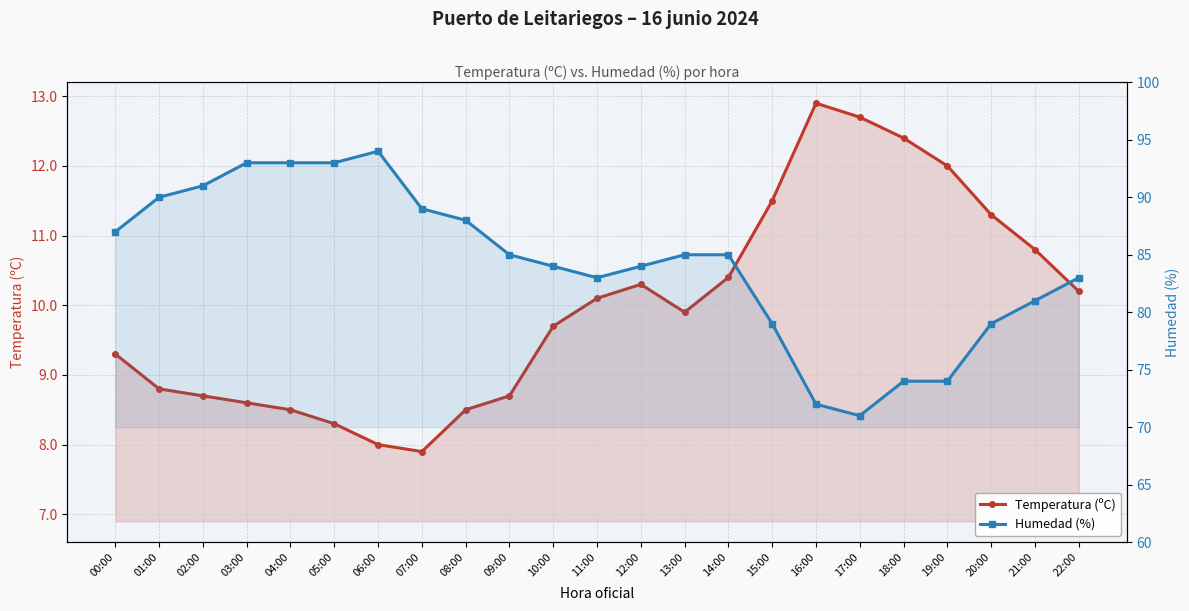

What is the value of the Humedad (%) point at the 3rd from the left?

91.0